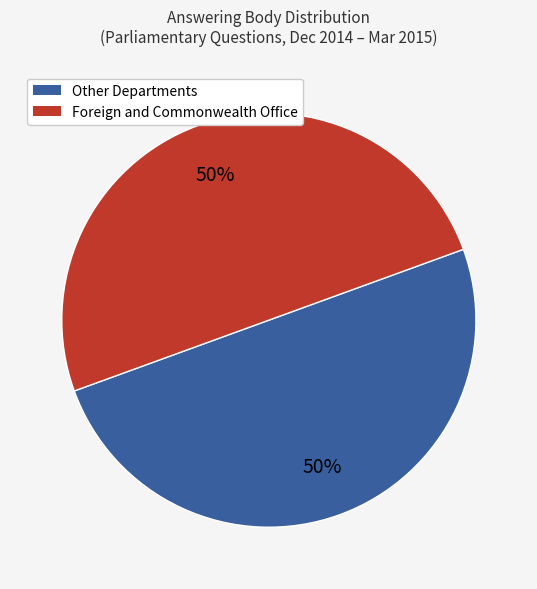

What percentage is the Foreign and Commonwealth Office slice, to the nearest percent?

50%